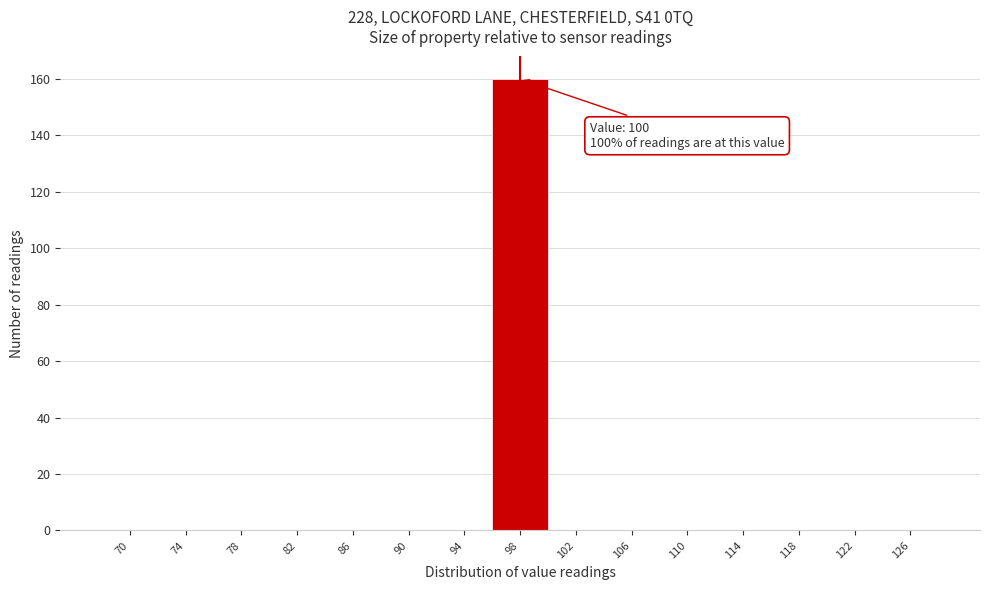

Reading left to right, transcribe all the data shown in this chart.

70=0	74=0	78=0	82=0	86=0	90=0	94=0	98=160	102=0	106=0	110=0	114=0	118=0	122=0	126=0